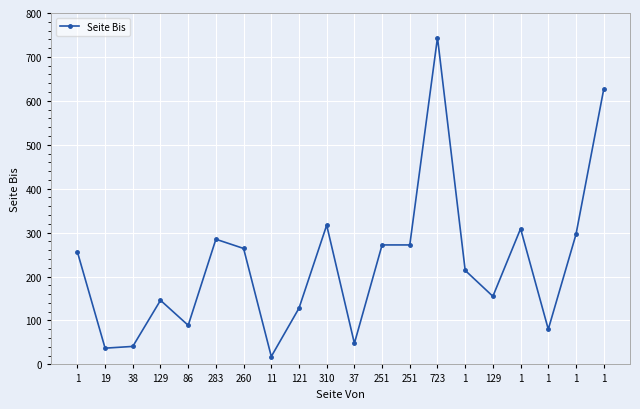

Reading left to right, what are all the values shown in this chart?

256	37	41	146	89	285	264	18	128	317	48	272	272	744	214	155	309	80	296	626